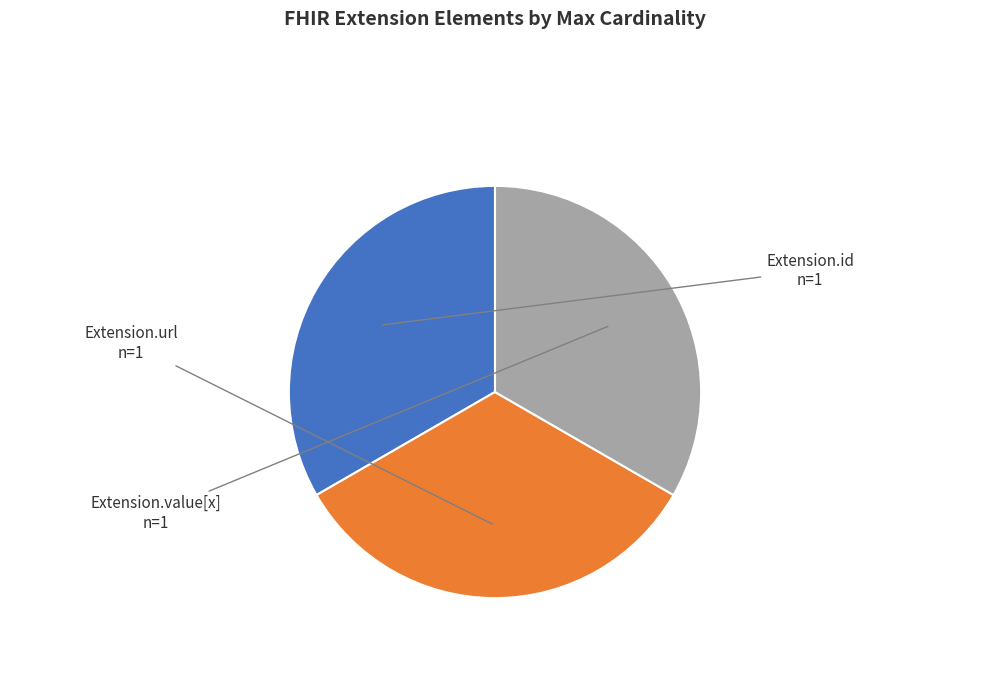

Is Extension.url the majority of the pie?

No